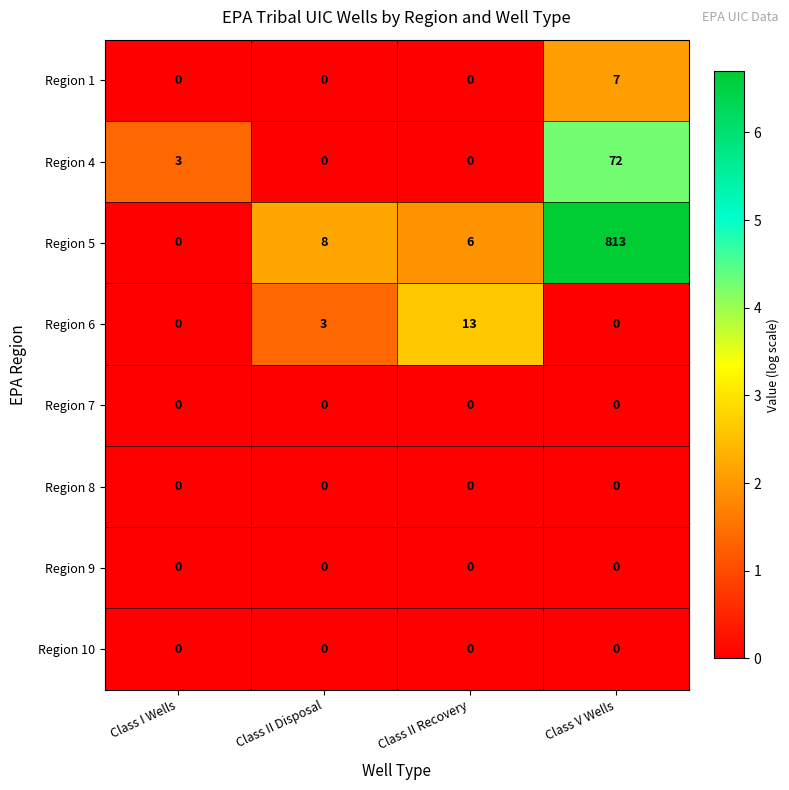

True or false: Region 8 has a value of 0 at Class I Wells.

True